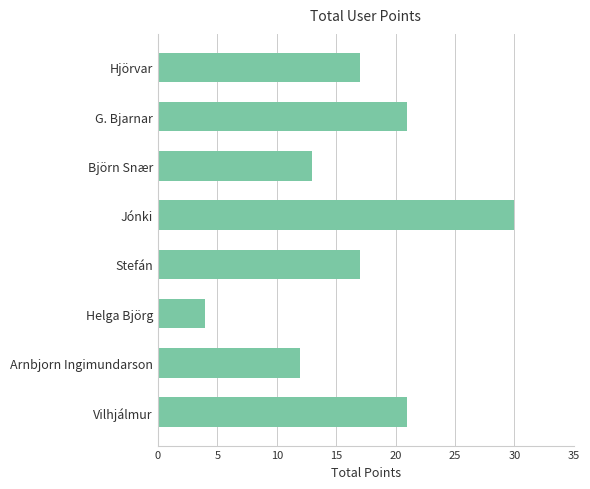

The value at Hjörvar is 17. True or false?

True